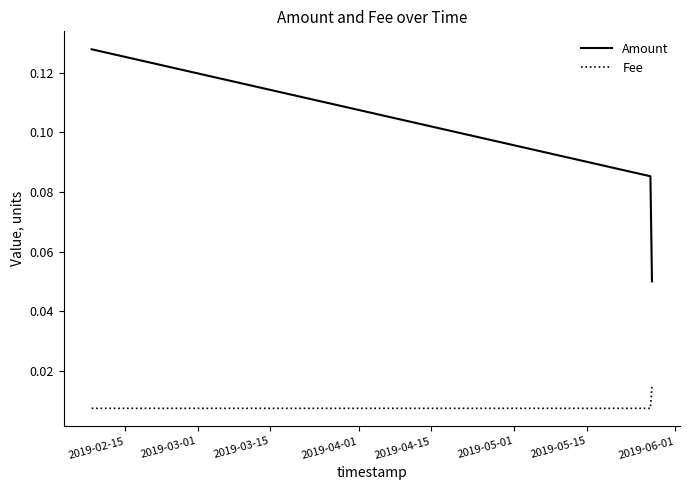

List the series in order of their overall mean, highest first.

Amount, Fee